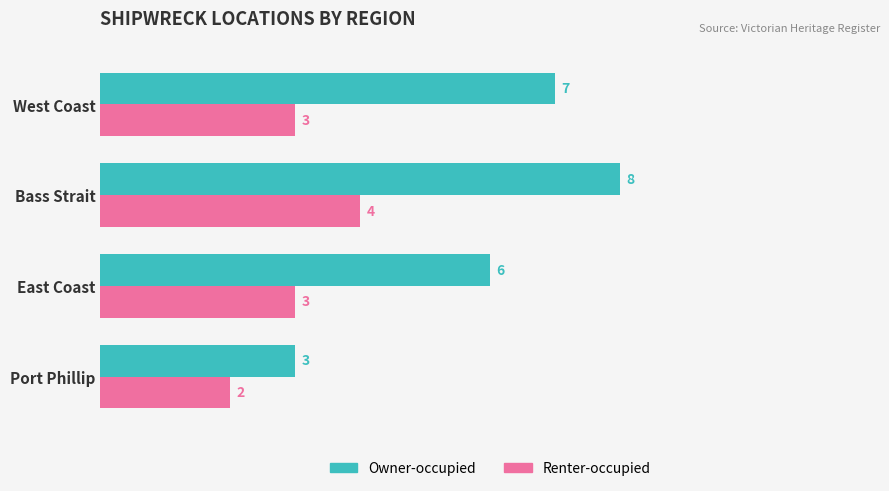

Read the Renter-occupied value at Bass Strait.

4